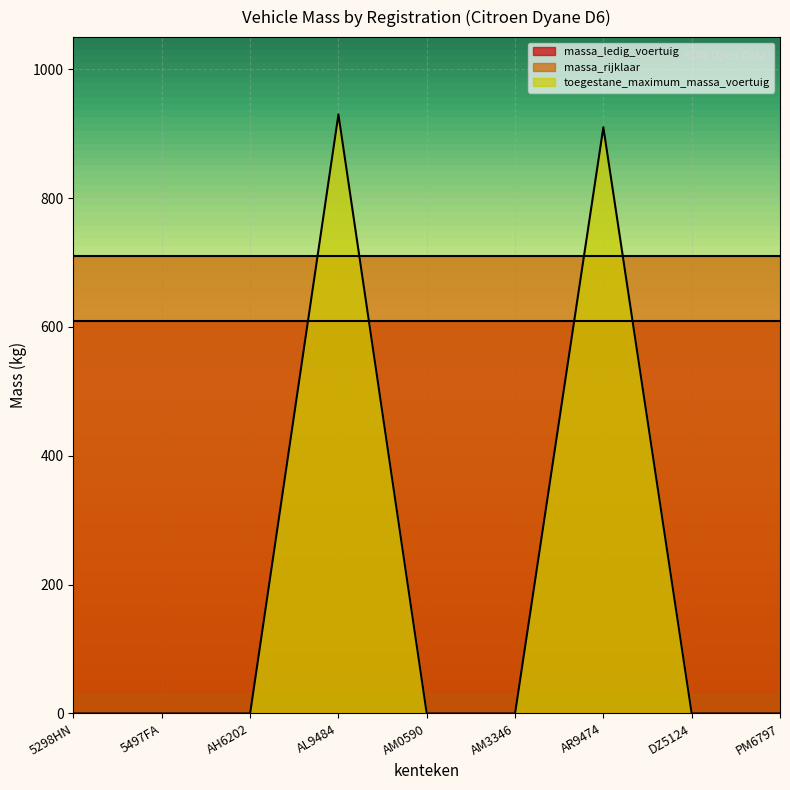

Which label corresponds to the smallest value in the chart?

5298HN